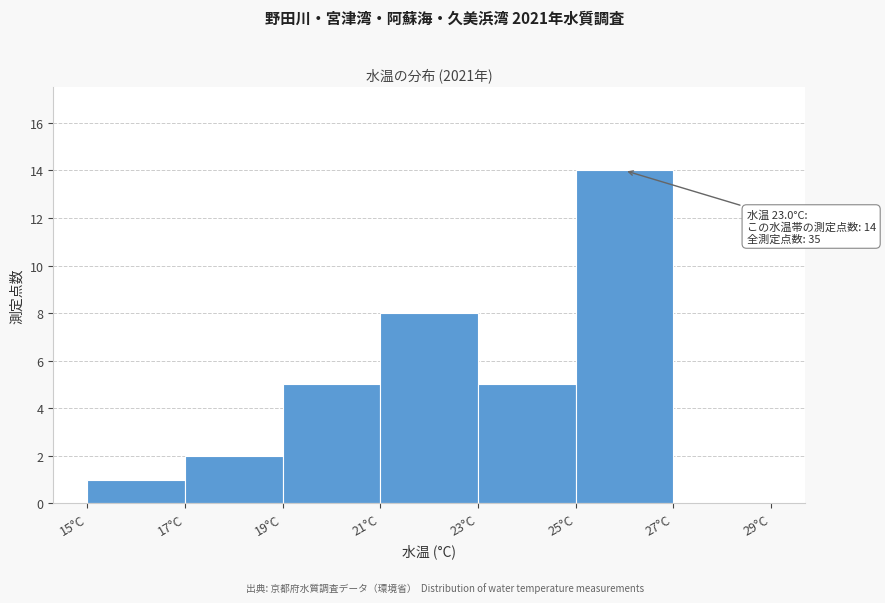

Which range on the x-axis has the tallest bar?

25 to 27